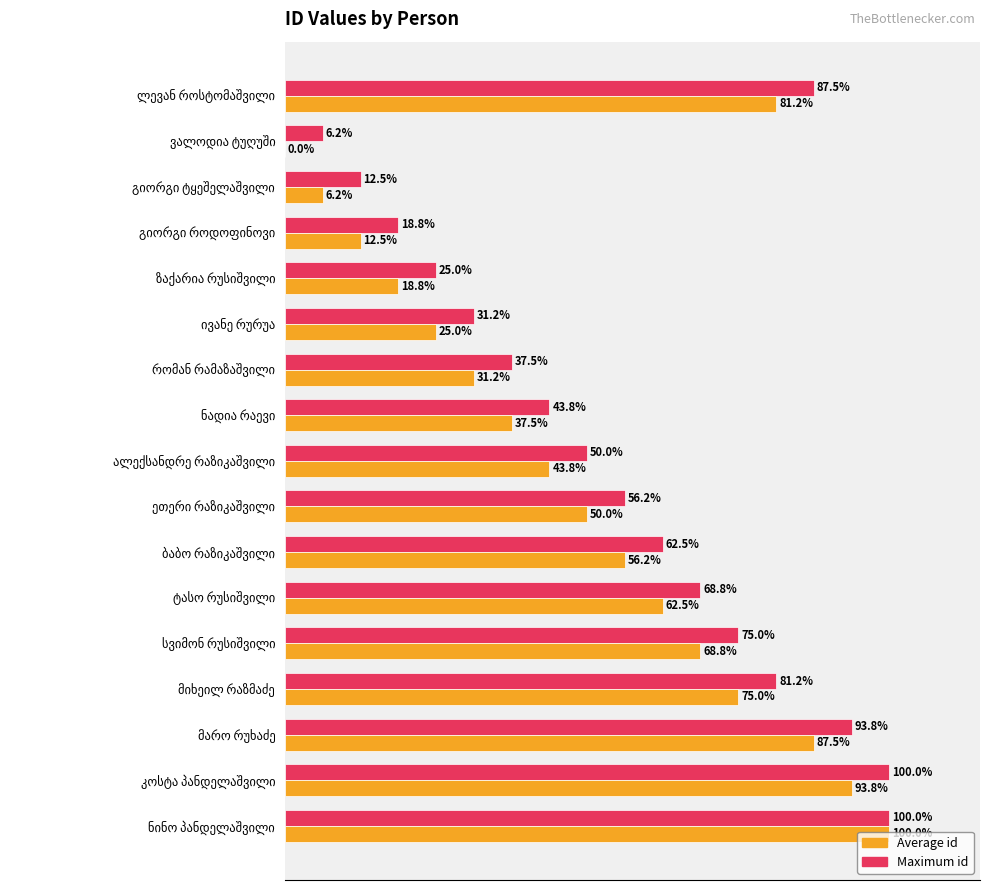

What are all the series names shown in the legend?

Average id, Maximum id